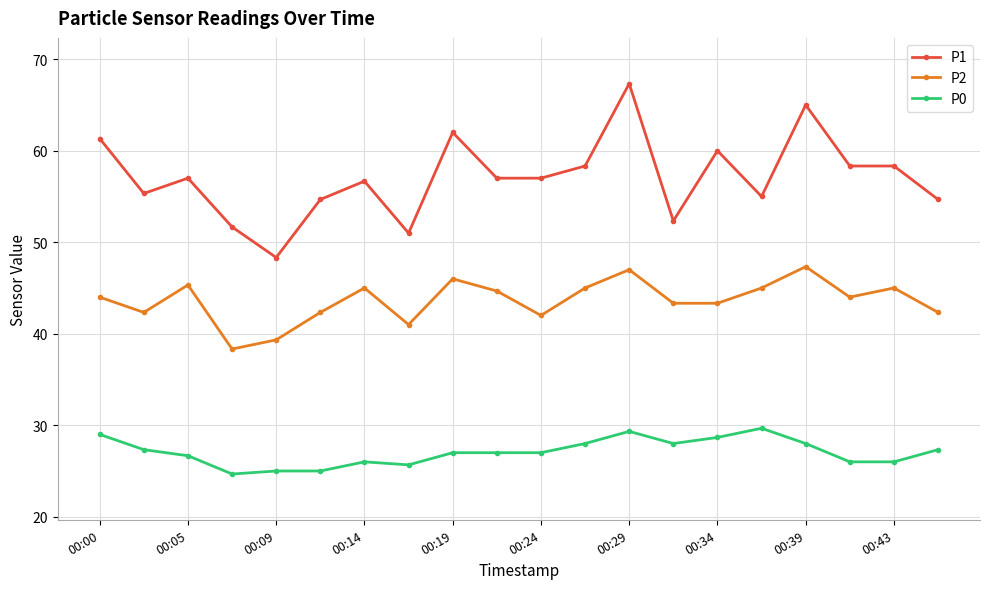

What is the minimum value shown in the chart?

24.7